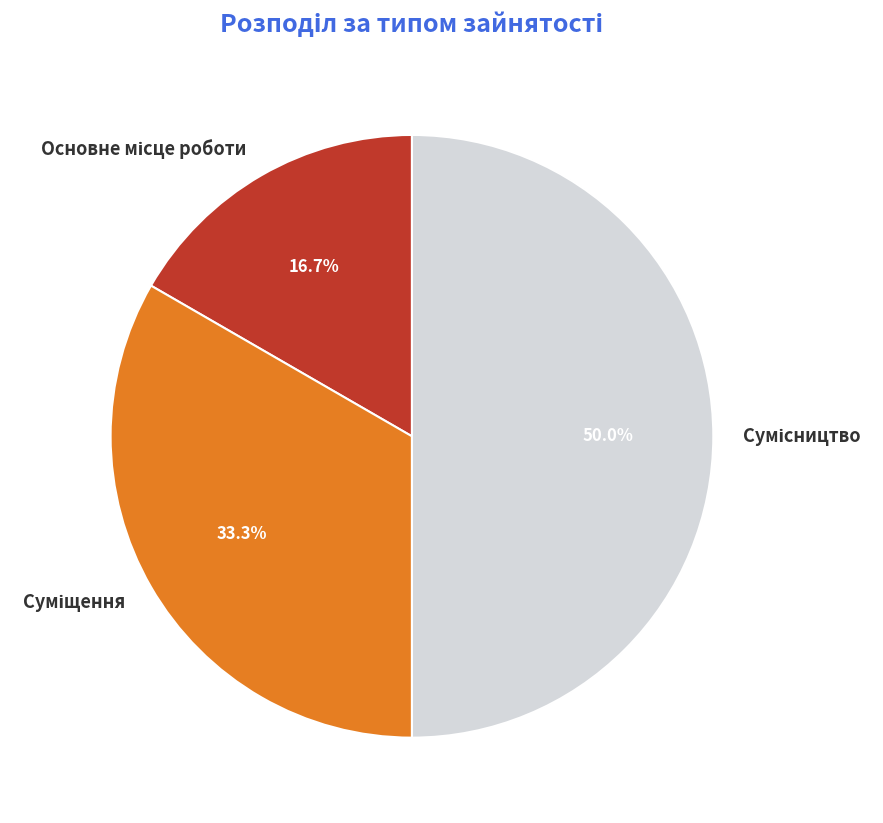

Rank the categories by value from lowest to highest.

Основне місце роботи, Суміщення, Сумісництво